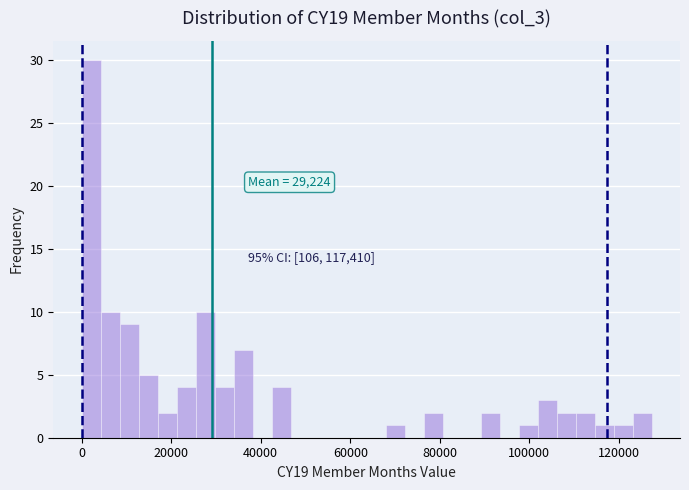

Around what value on the x-axis is the tallest bar? Give the approximate position of its centre, as read against the axis.

2000